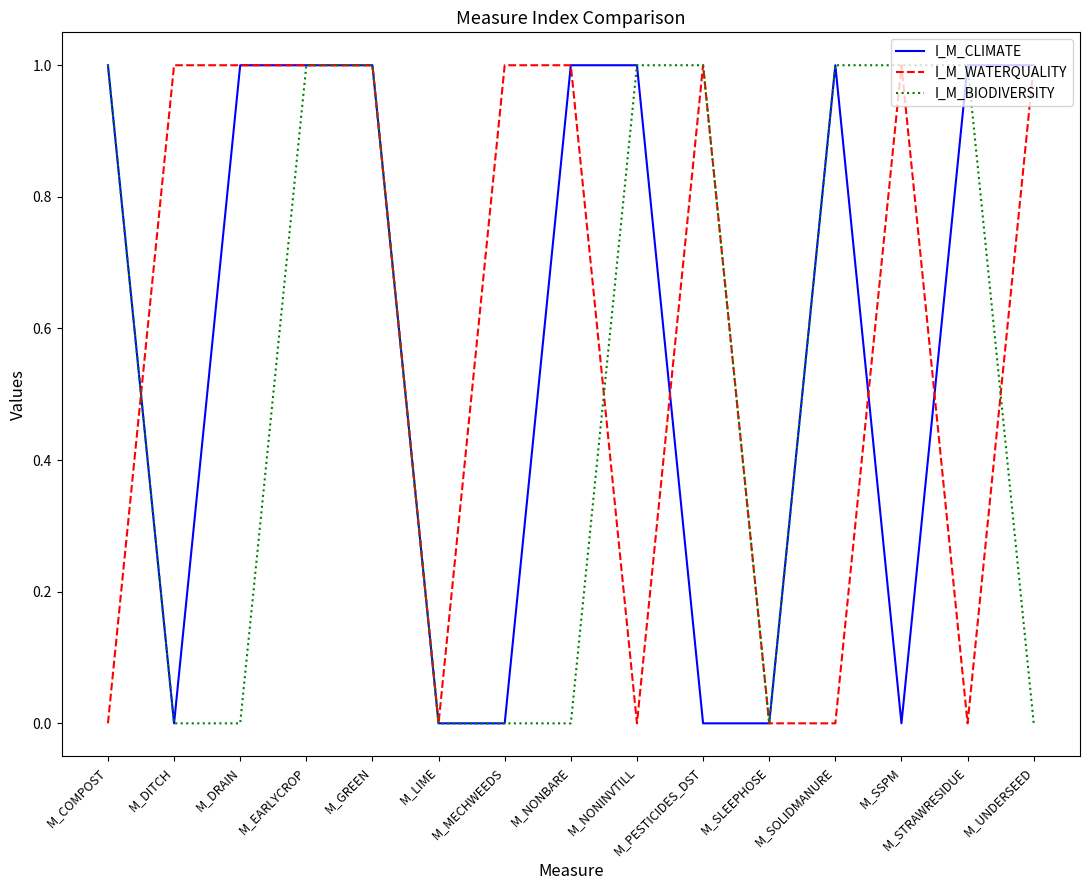

What position from the left is M_EARLYCROP?

4